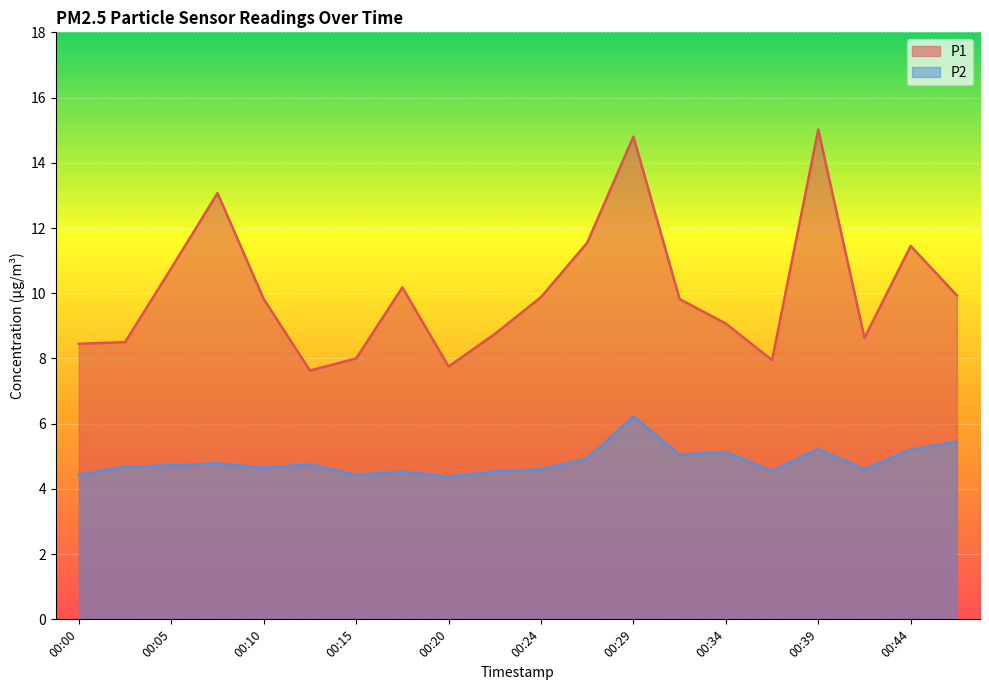

Reading right to left, list all the values displayed in this chart.

P1: 00:46=9.9	00:44=11.4	00:41=8.6	00:39=15.0	00:37=8.0	00:34=9.1	00:32=9.8	00:29=14.8	00:27=11.6	00:24=9.9	00:22=8.8	00:20=7.8	00:17=10.2	00:15=8.0	00:12=7.6	00:10=9.8	00:07=13.1	00:05=10.8	00:03=8.5	00:00=8.4
P2: 00:46=5.5	00:44=5.2	00:41=4.6	00:39=5.2	00:37=4.5	00:34=5.1	00:32=5.0	00:29=6.2	00:27=4.9	00:24=4.6	00:22=4.5	00:20=4.4	00:17=4.5	00:15=4.4	00:12=4.8	00:10=4.7	00:07=4.8	00:05=4.7	00:03=4.7	00:00=4.4